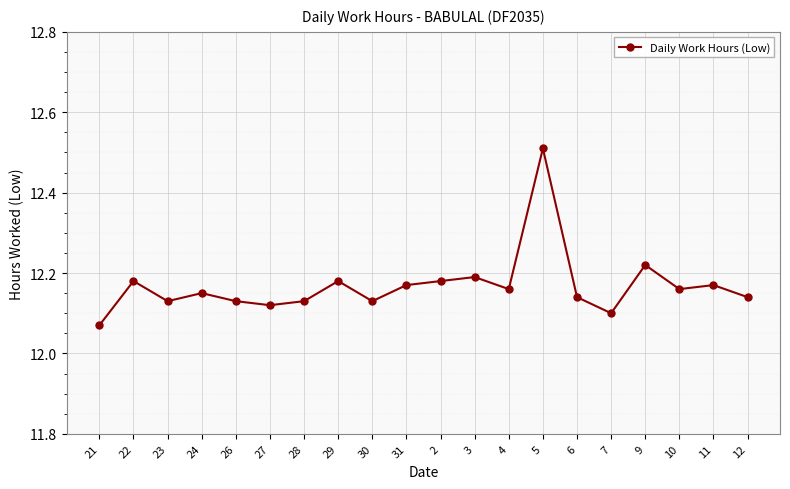

Which has a higher value, 11 or 27?

11